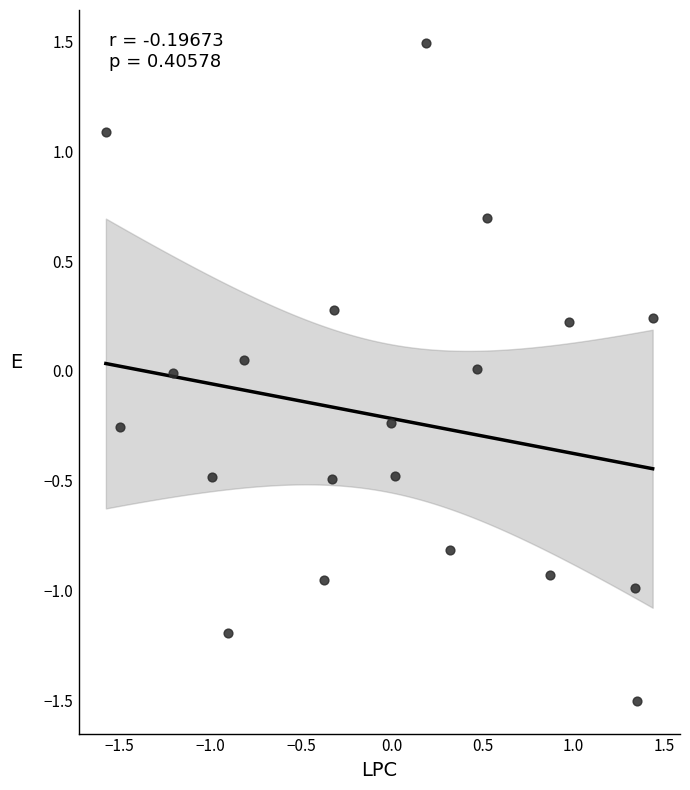

What is the range of Y values (max minus min)?

3.0